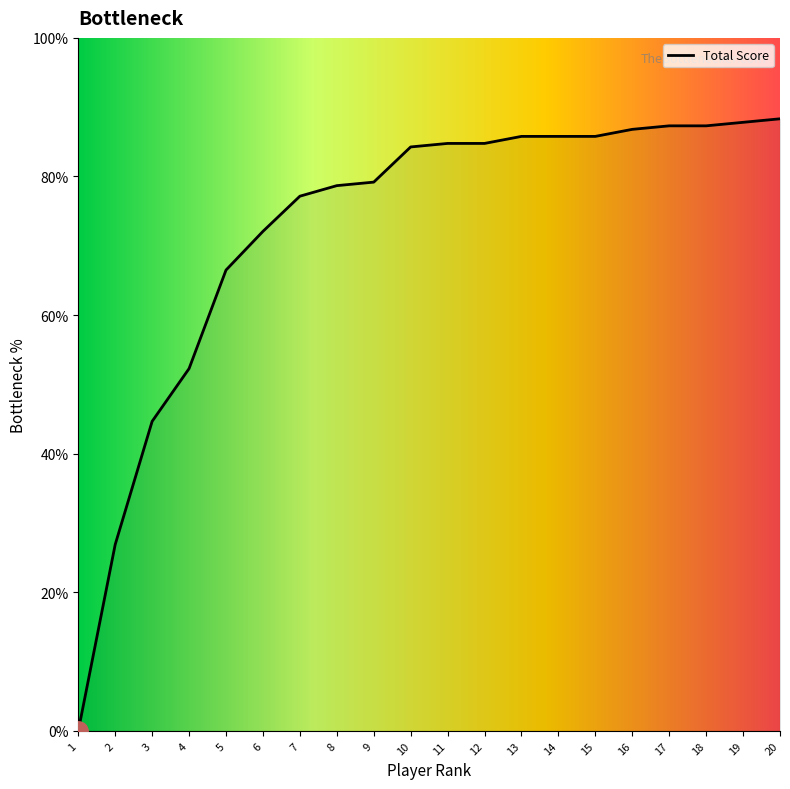

Which has a higher value, 3 or 9?

9